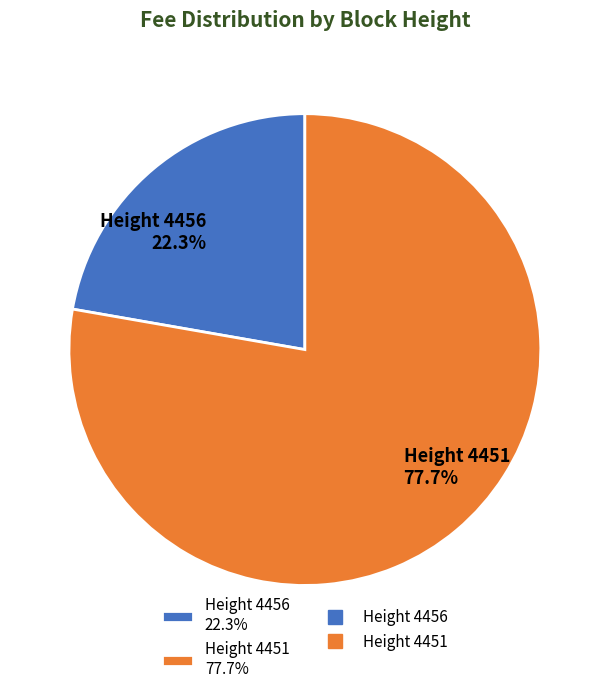

What percentage do Height 4456 22.3% and Height 4451 77.7% together represent?

100.0%